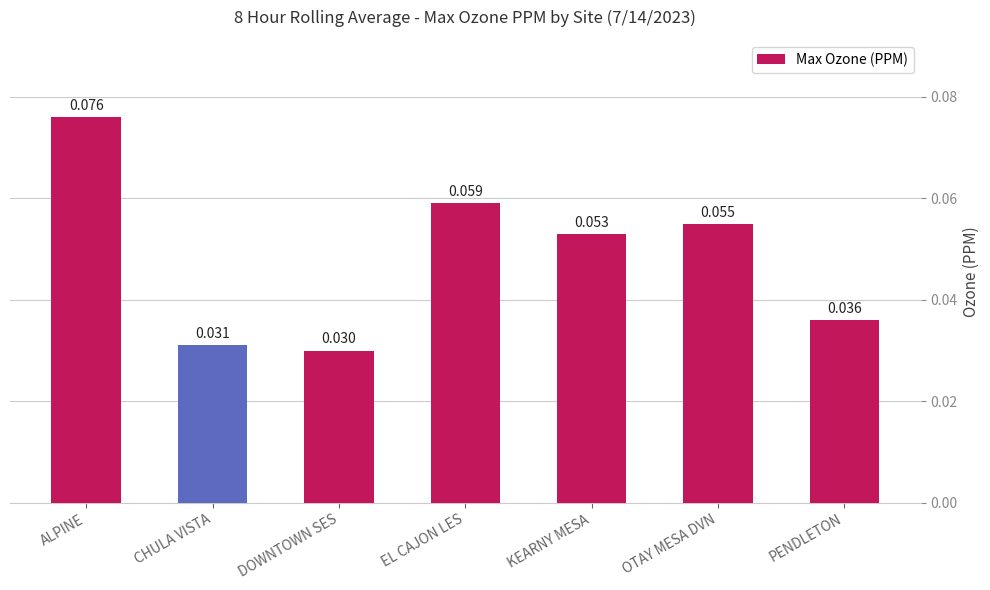

What is the sum of all values?

0.3